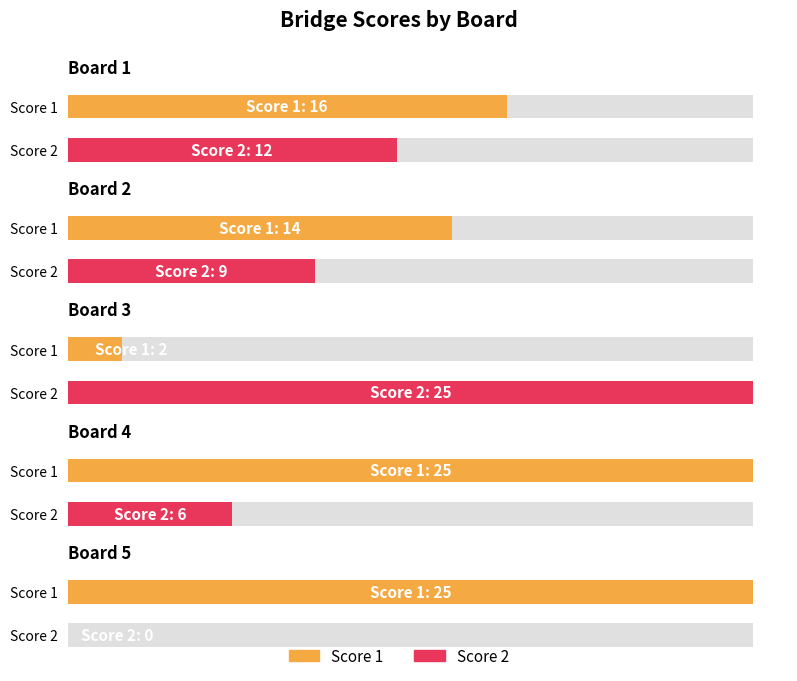

Rank the series at Board 4 from lowest to highest value.

Score 2, Score 1